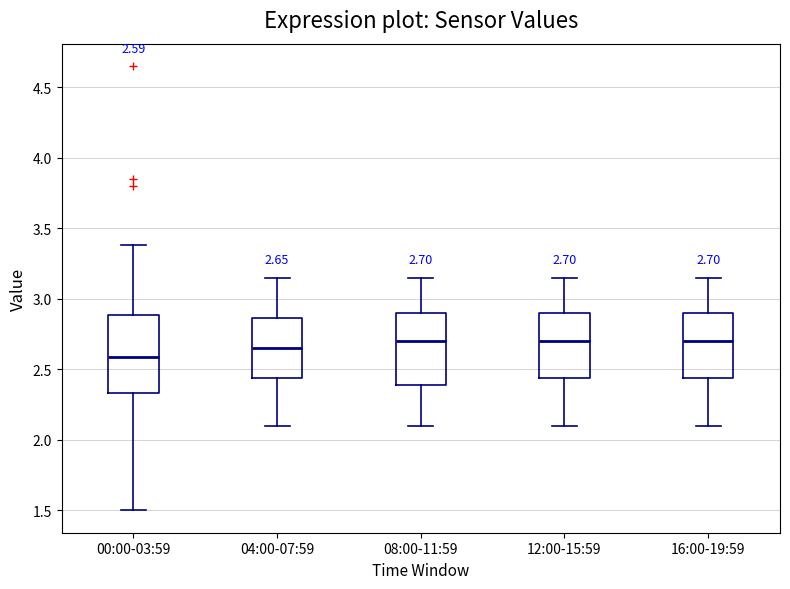

Which box has the lowest median line?

00:00-03:59